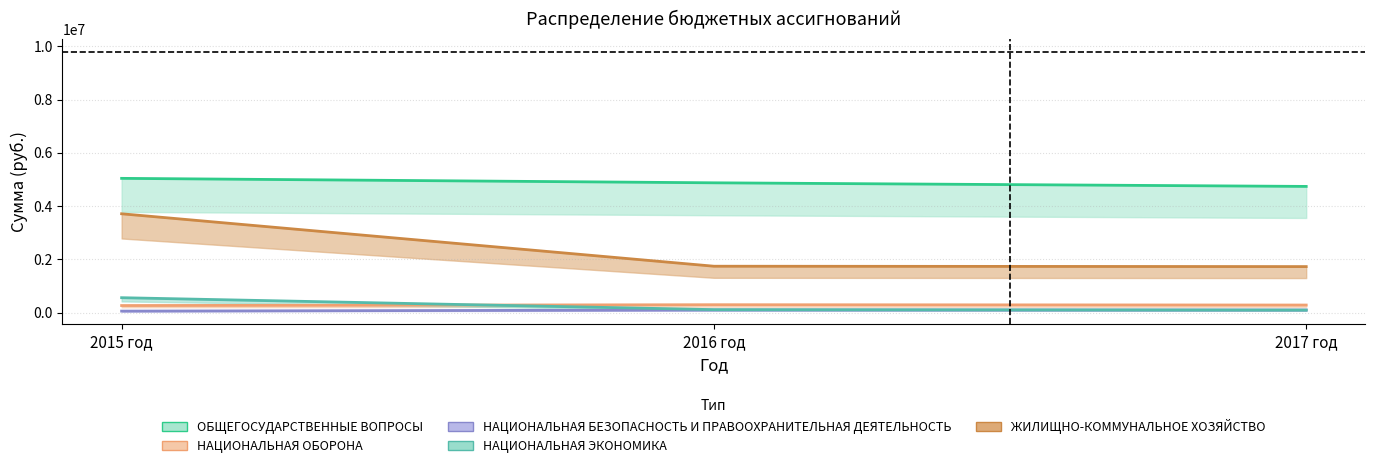

What is the maximum value shown in the chart?

5041355.0